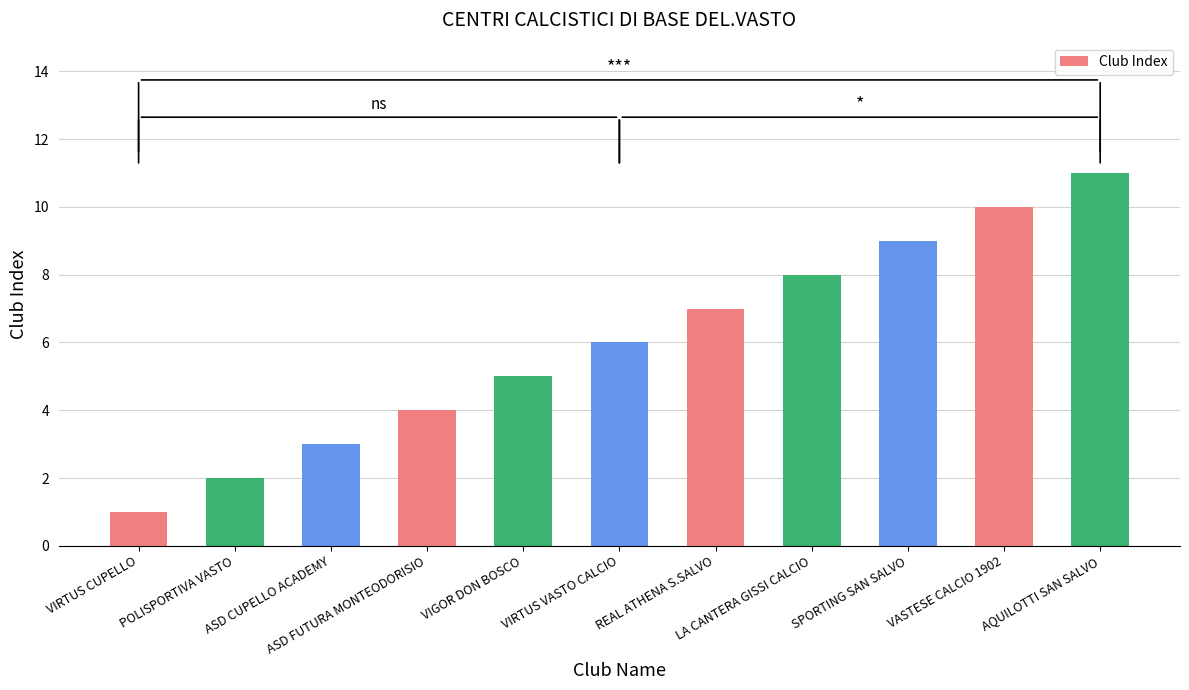

True or false: the data shows 7 at REAL ATHENA S.SALVO.

True